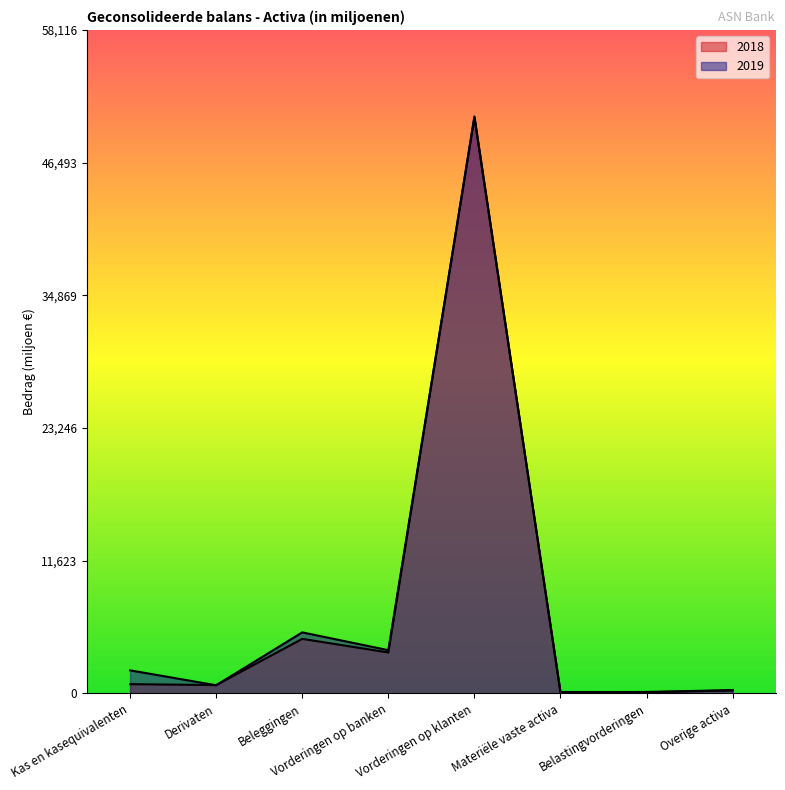

The value of 2019 at Materiële vaste activa is 128. True or false?

True